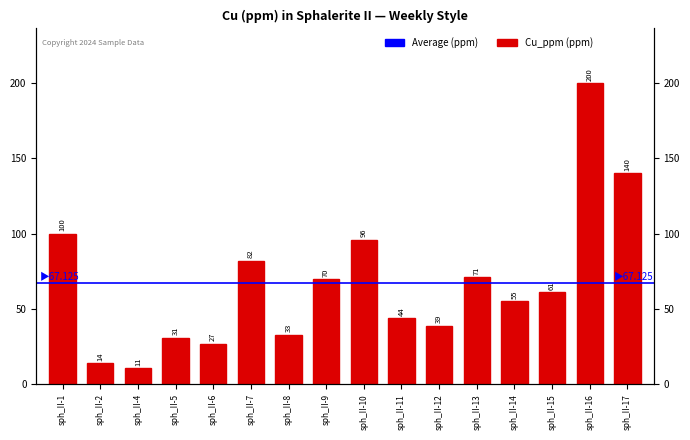

What is the average value?

67